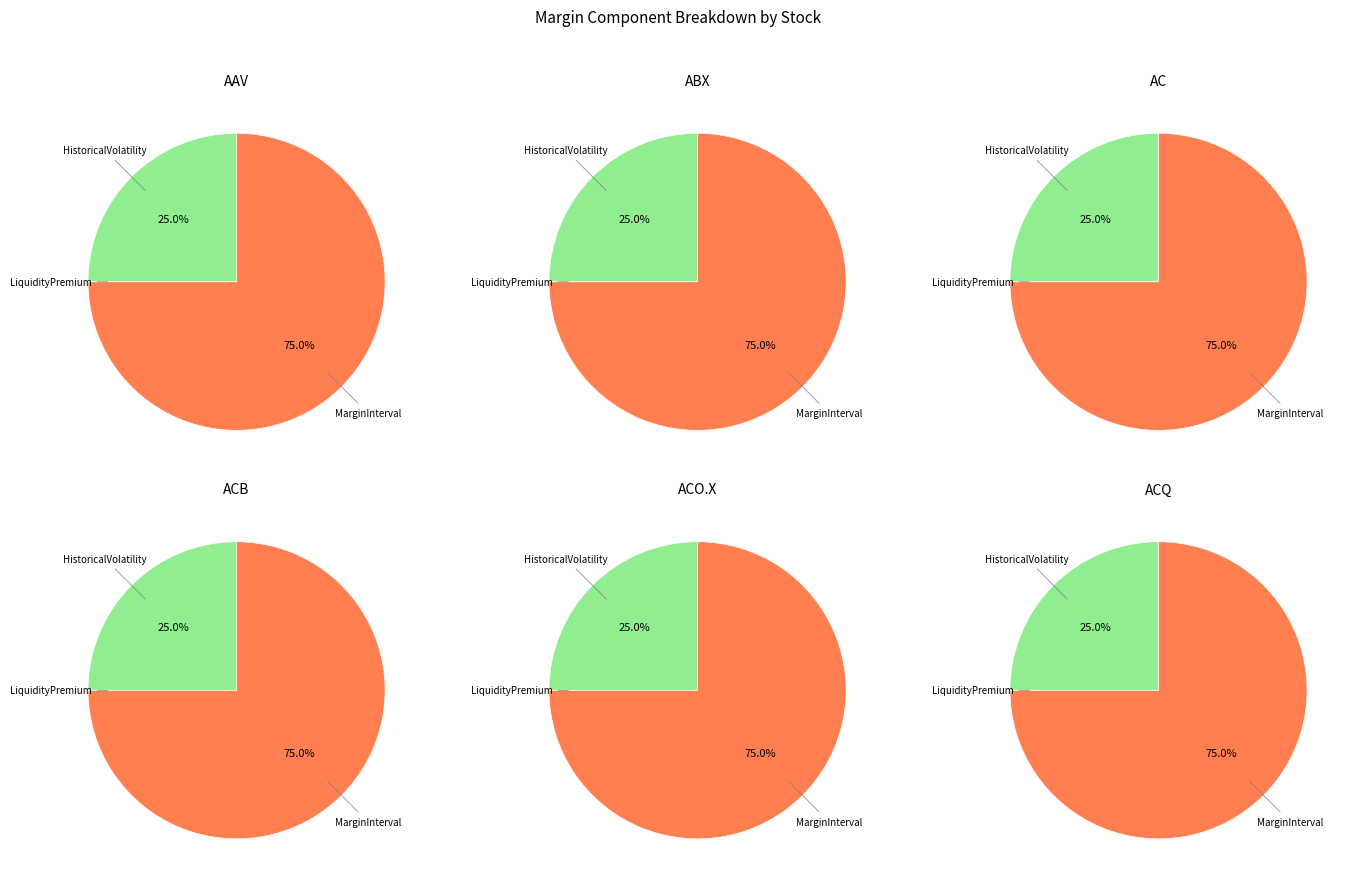

What percentage is NOT represented by MarginInterval?

25.0%